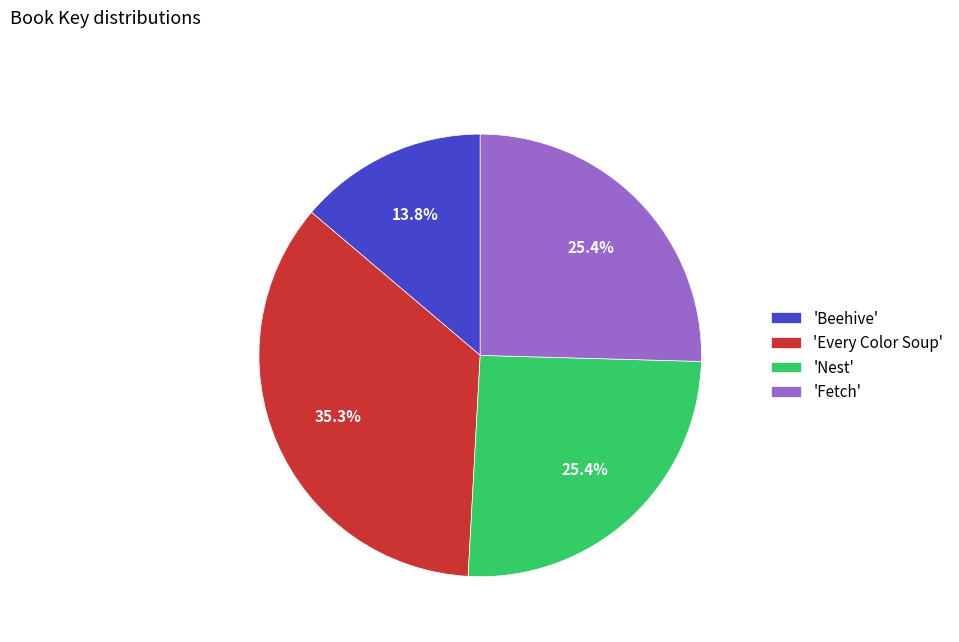

What is the largest slice in the pie chart?

'Every Color Soup'